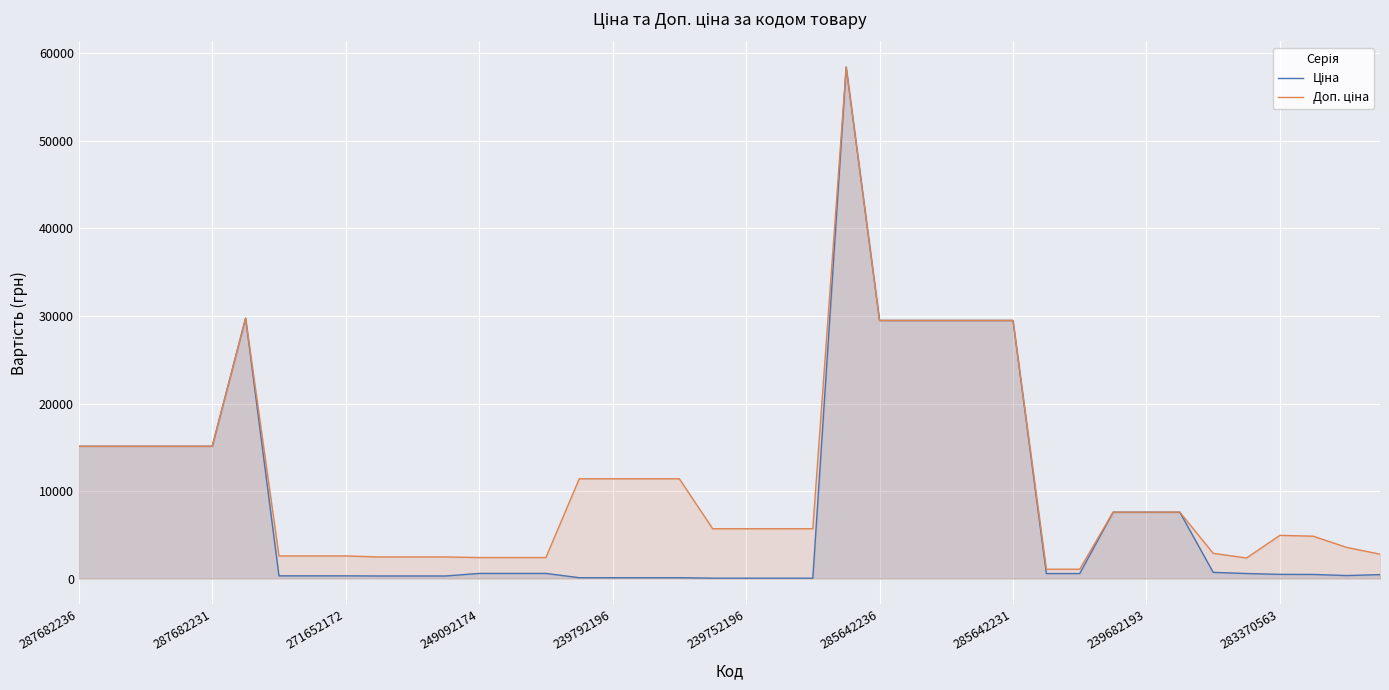

Between 25 and 27, which series saw the biggest shift?

Ціна